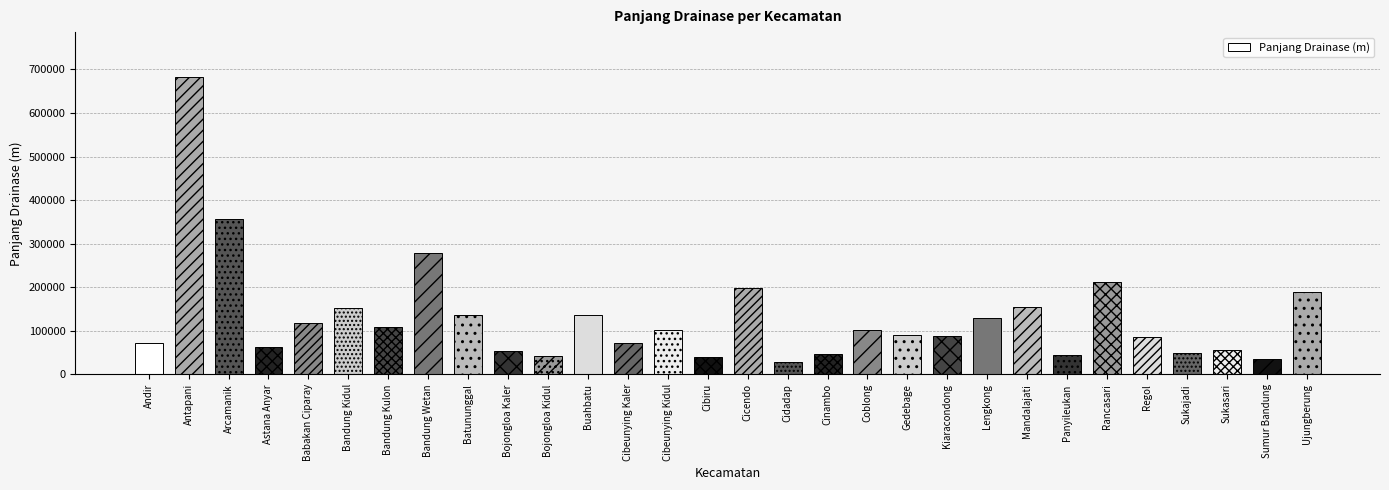

What is the label of the 13th bar from the right?

Cinambo